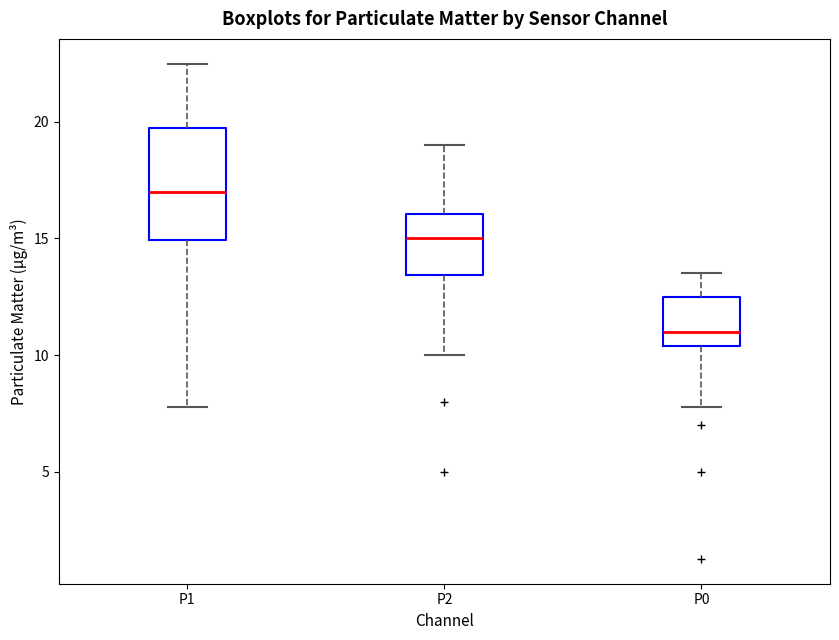

Which box has the highest median line?

P1